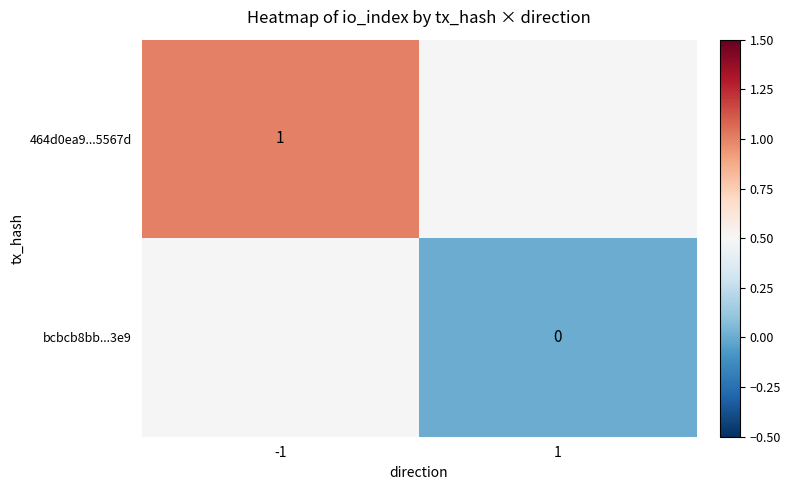

What is the maximum value for 464d0ea9...5567d?

1.0